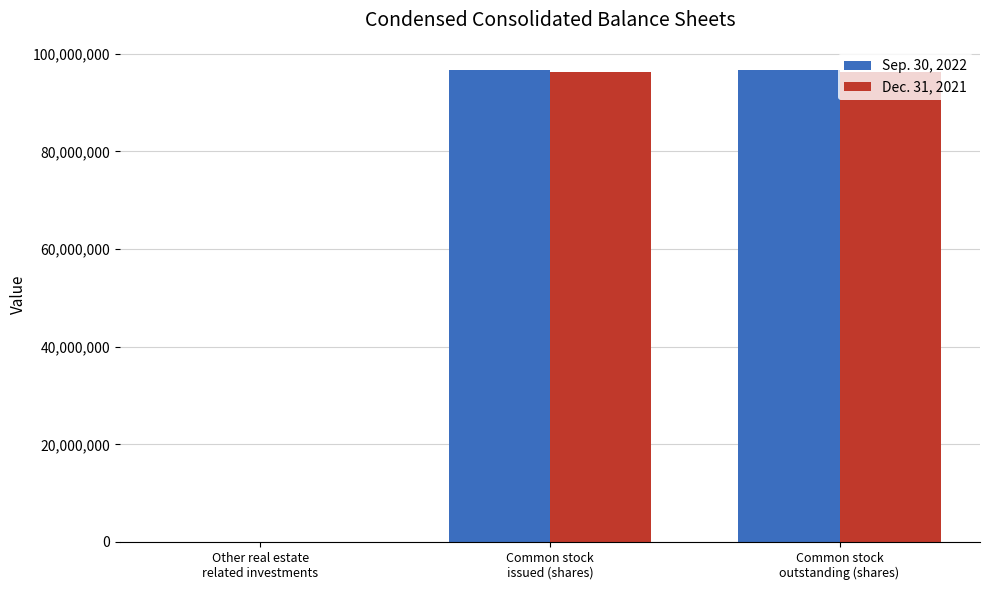

How many Sep. 30, 2022 values are between 1218 and 96605112?

3